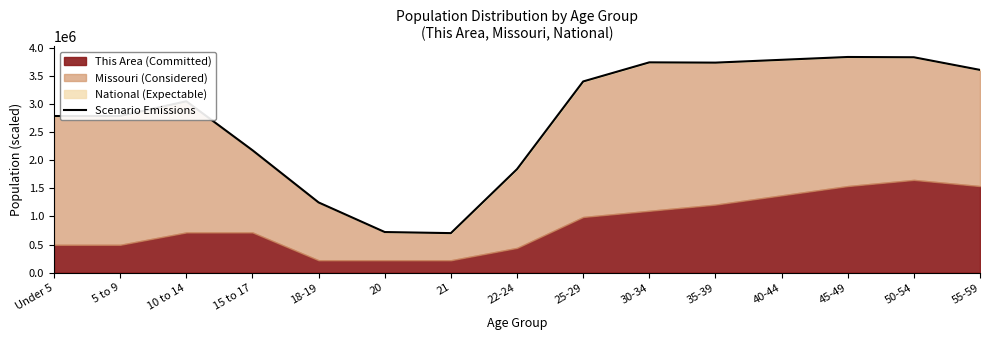

The value at 18-19 is 1248514.1. True or false?

True